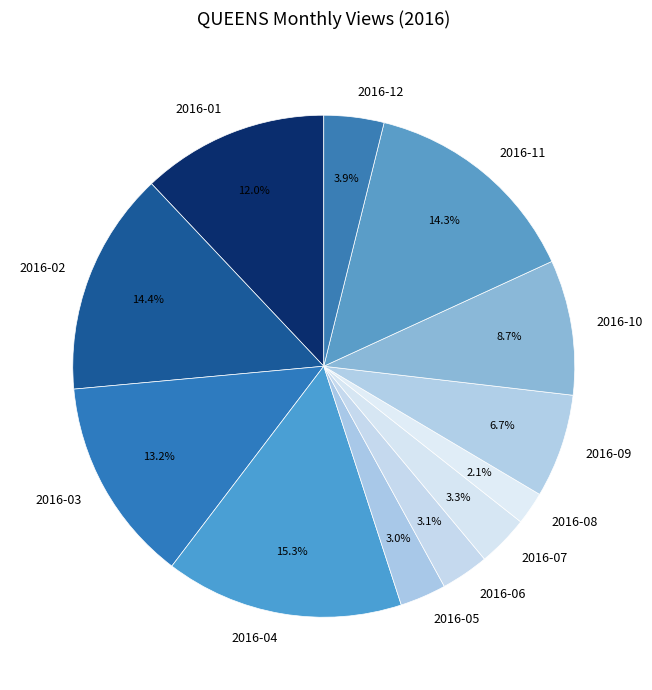

The 2016-08 slice represents 12% of the pie. True or false?

False